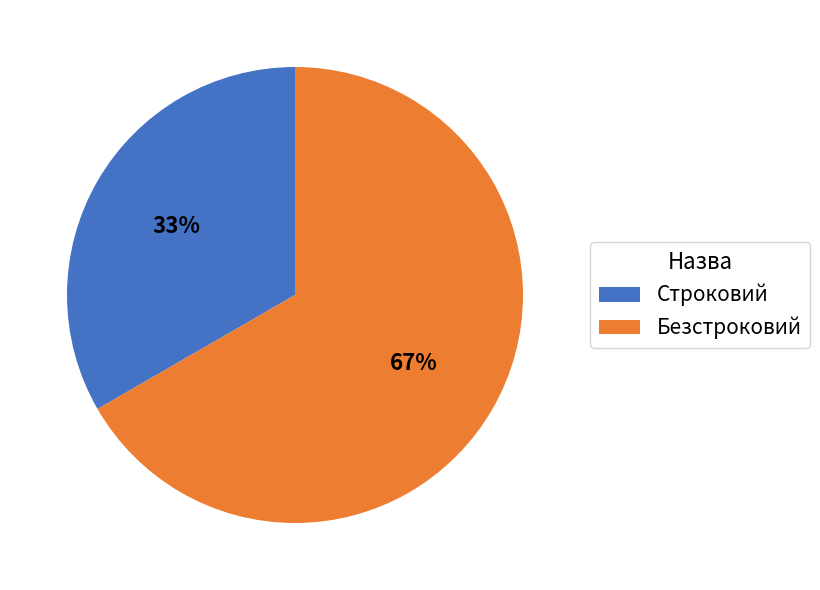

Between Строковий and Безстроковий, which is larger?

Безстроковий